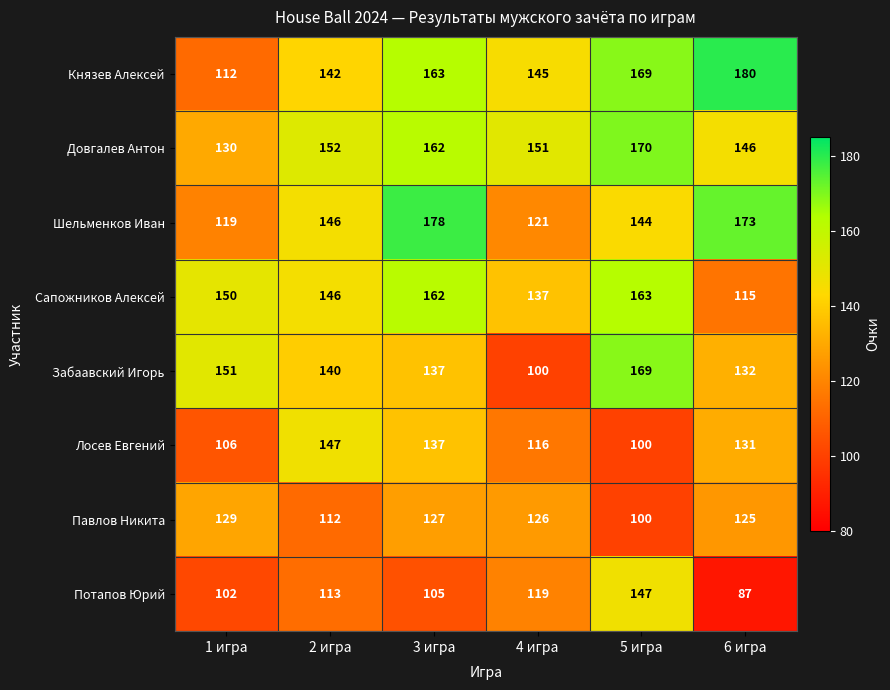

True or false: Потапов Юрий has a value of 171 at 1 игра.

False